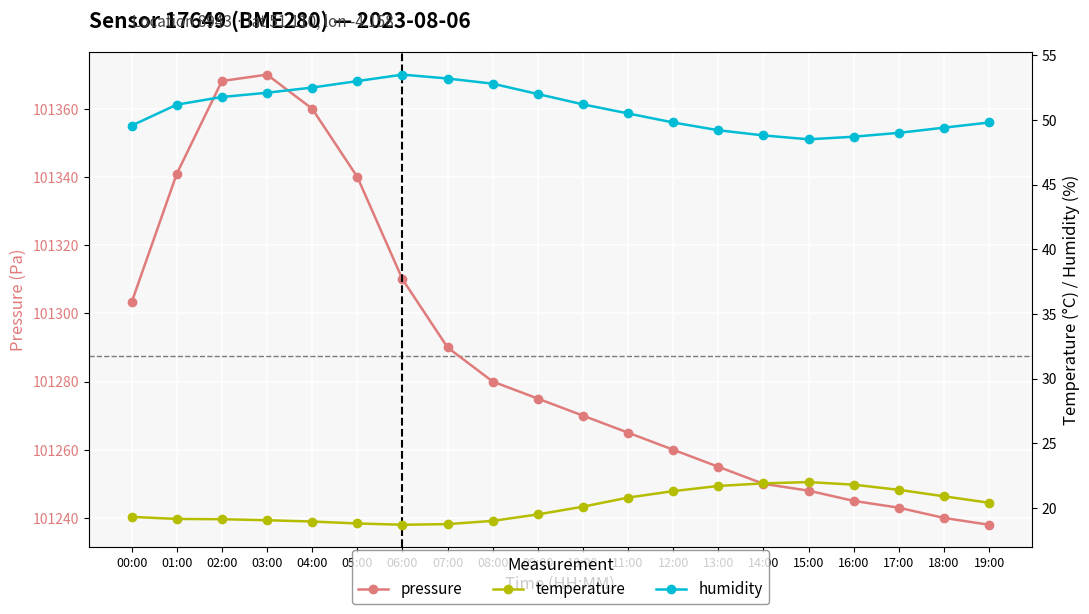

What is the sum of all humidity values?

1016.5